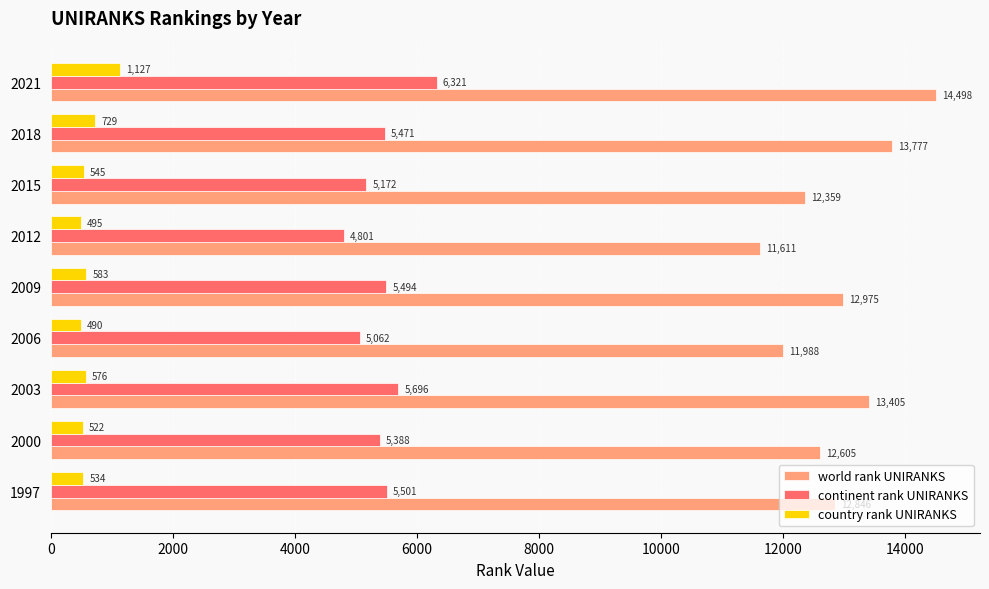

Which series has the largest range (max minus min)?

world rank UNIRANKS